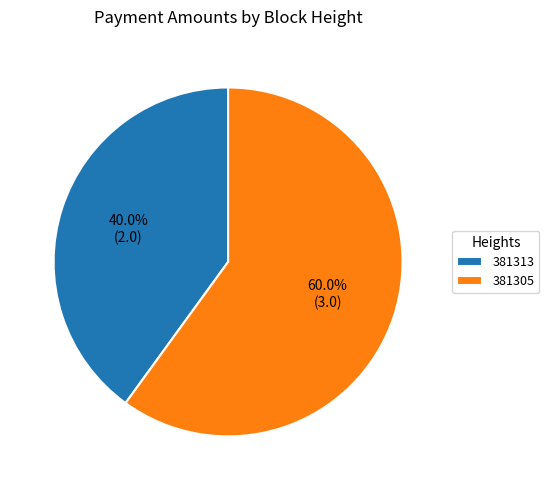

Combined, what portion of the pie is 381313 and 381305?

100.0%